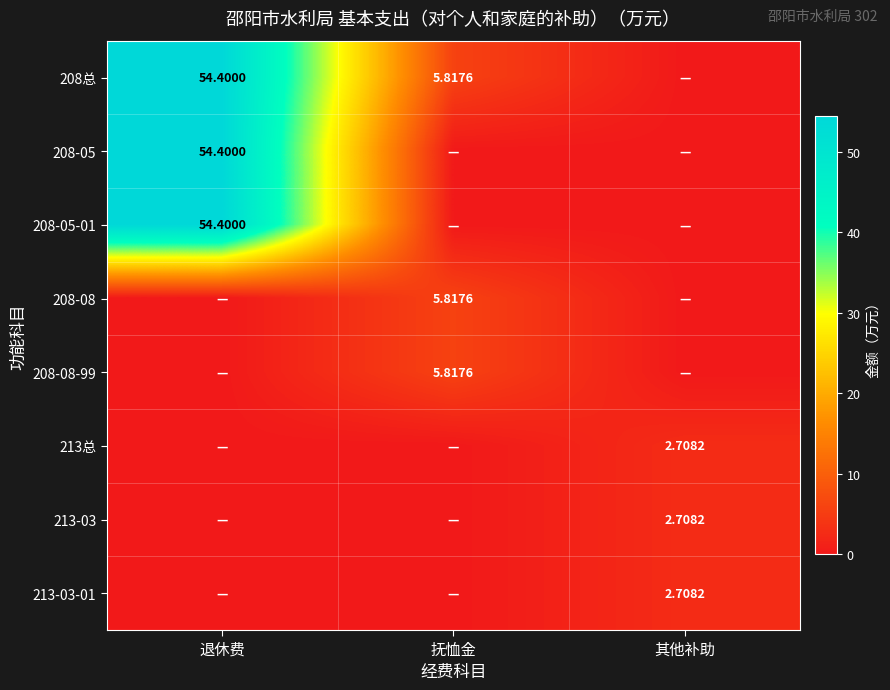

Which series has the largest total across all categories?

208总